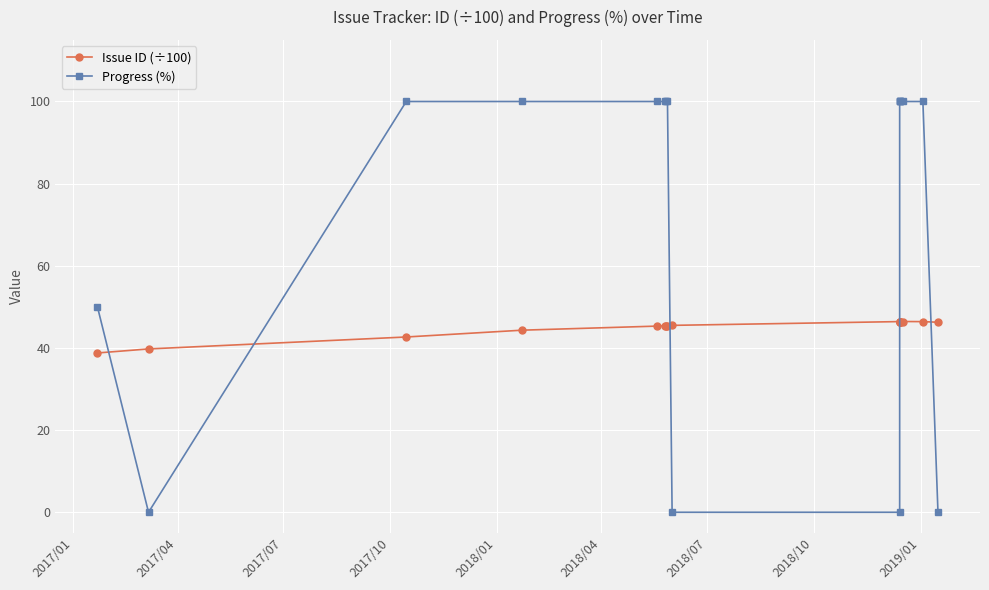

At which category does Progress (%) reach its first local valley?

2017/04